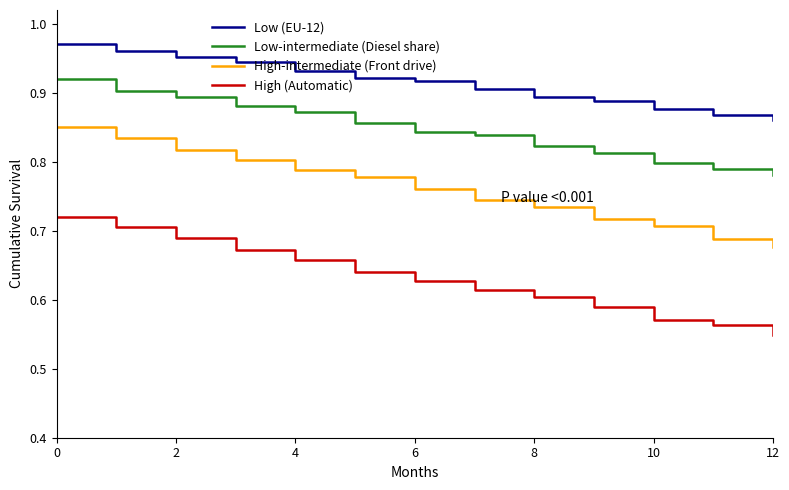

Which series has the widest spread of values?

High-intermediate (Front drive)